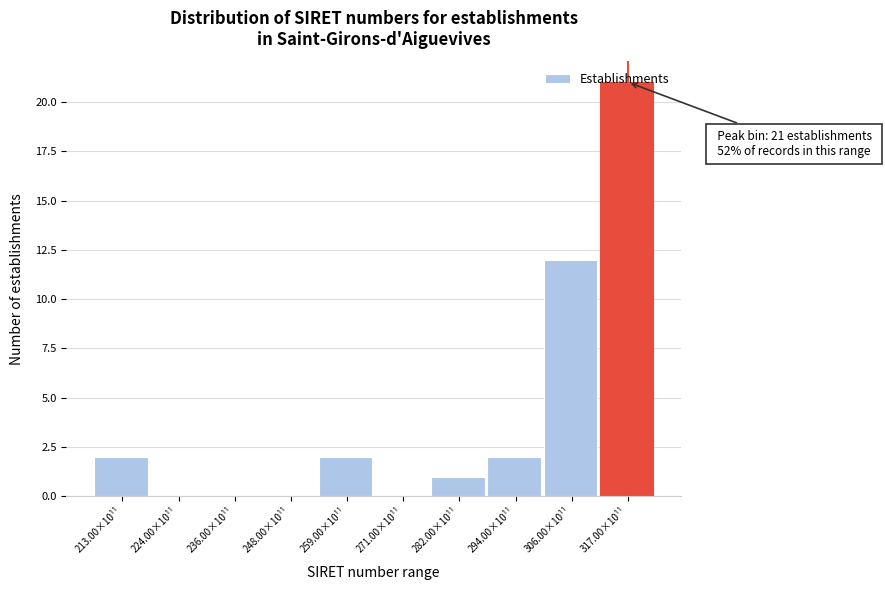

What is the sum of all values?

40